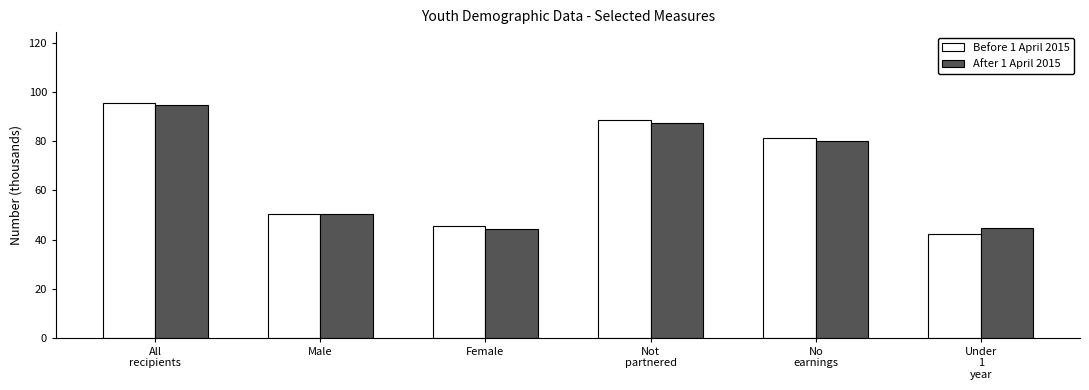

True or false: Before 1 April 2015 has a value of 50.3 at Not
partnered.

False